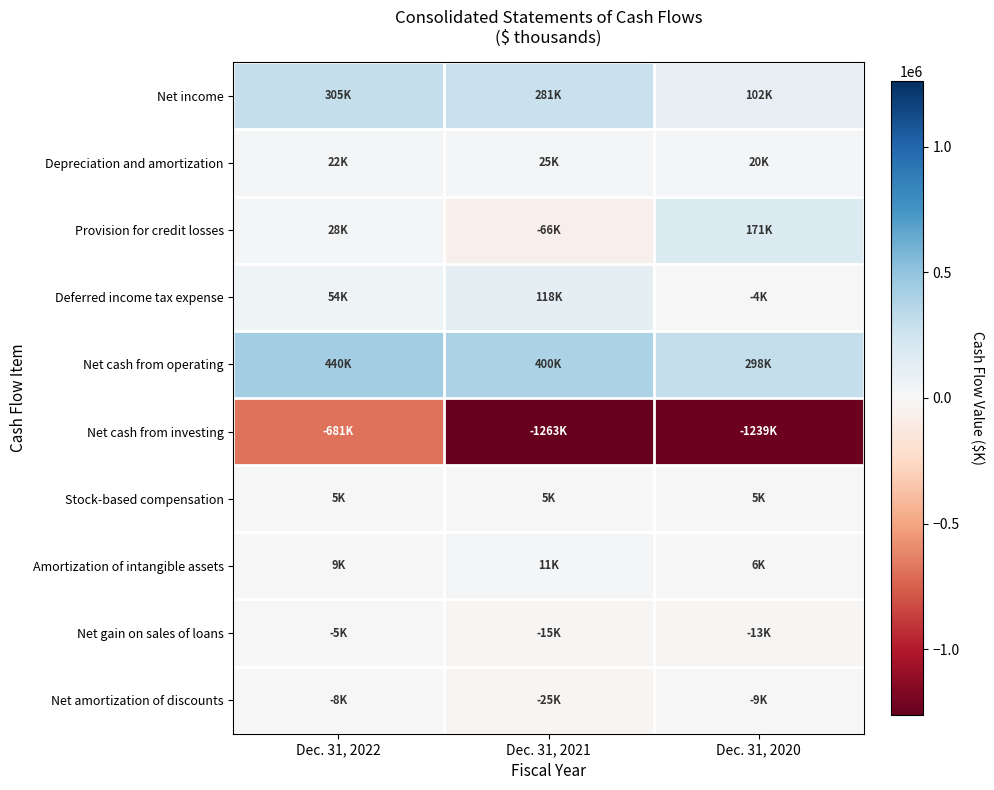

Reading left to right, what are all the values shown in this chart?

Net income: Dec. 31, 2022=305072	Dec. 31, 2021=281025	Dec. 31, 2020=102273
Depreciation and amortization: Dec. 31, 2022=22289	Dec. 31, 2021=24965	Dec. 31, 2020=20068
Provision for credit losses: Dec. 31, 2022=27696	Dec. 31, 2021=-65698	Dec. 31, 2020=170985
Deferred income tax expense: Dec. 31, 2022=54216	Dec. 31, 2021=118323	Dec. 31, 2020=-4371
Net cash from operating: Dec. 31, 2022=440485	Dec. 31, 2021=399721	Dec. 31, 2020=297738
Net cash from investing: Dec. 31, 2022=-681460	Dec. 31, 2021=-1262975	Dec. 31, 2020=-1238865
Stock-based compensation: Dec. 31, 2022=5407	Dec. 31, 2021=5460	Dec. 31, 2020=5117
Amortization of intangible assets: Dec. 31, 2022=8816	Dec. 31, 2021=11407	Dec. 31, 2020=5912
Net gain on sales of loans: Dec. 31, 2022=-5498	Dec. 31, 2021=-14791	Dec. 31, 2020=-13273
Net amortization of discounts: Dec. 31, 2022=-7853	Dec. 31, 2021=-25294	Dec. 31, 2020=-8602